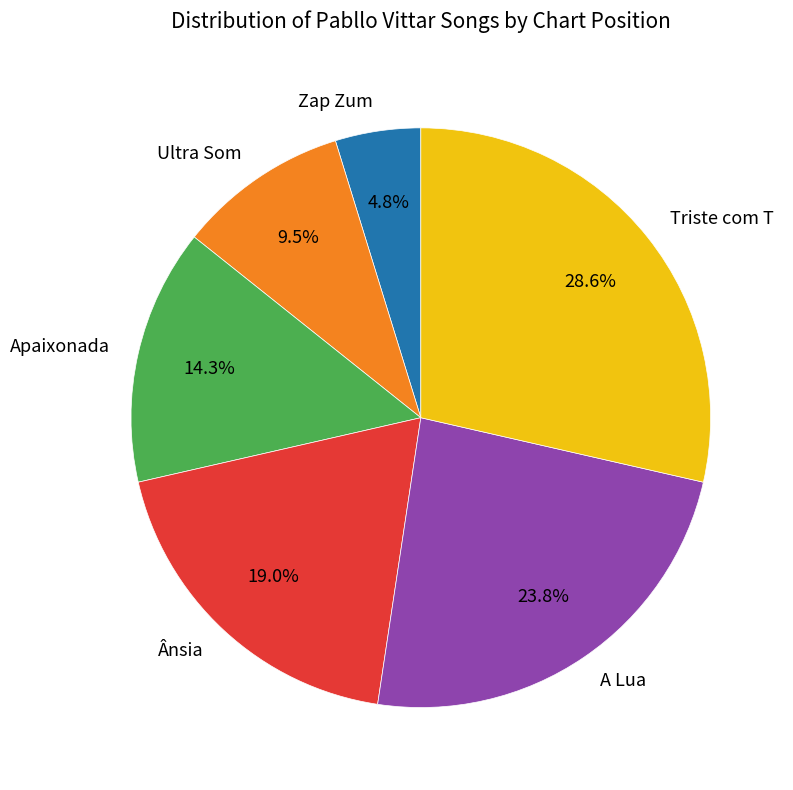

Which category has the biggest portion of the pie?

Triste com T